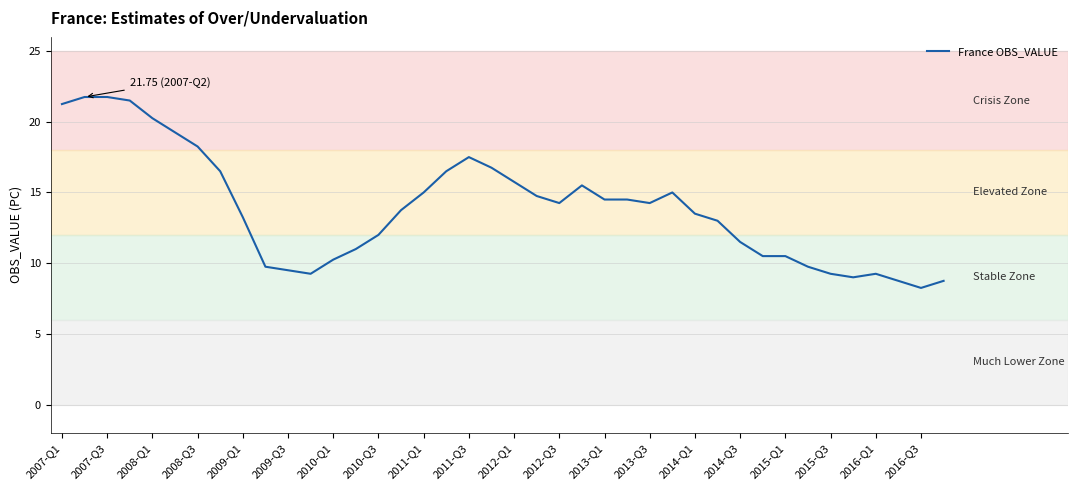

What is the greatest value displayed?

21.8